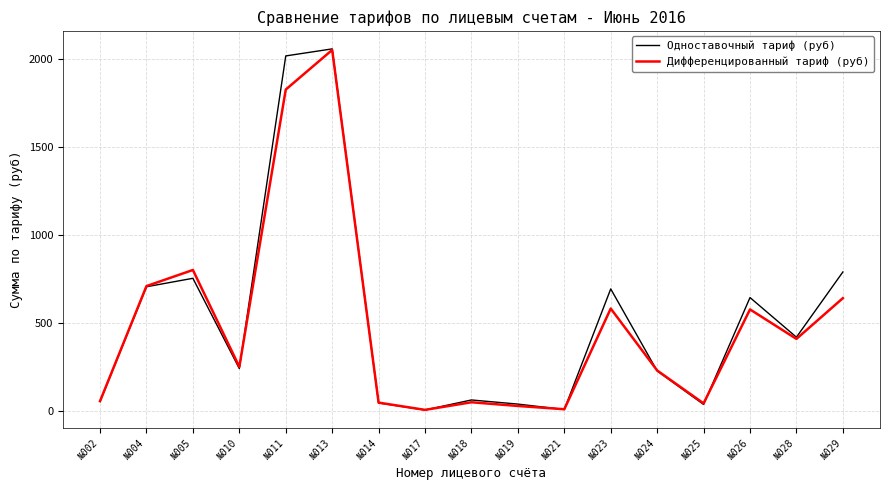

Between №010 and №023, which series saw the biggest shift?

Одноставочный тариф (руб)